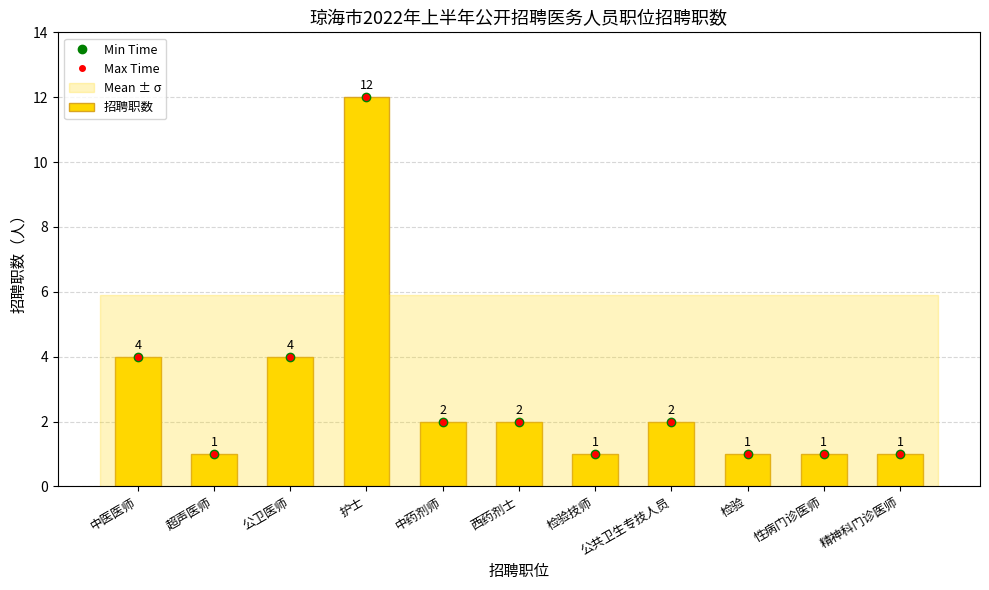

True or false: the data shows 1 at 检验.

True